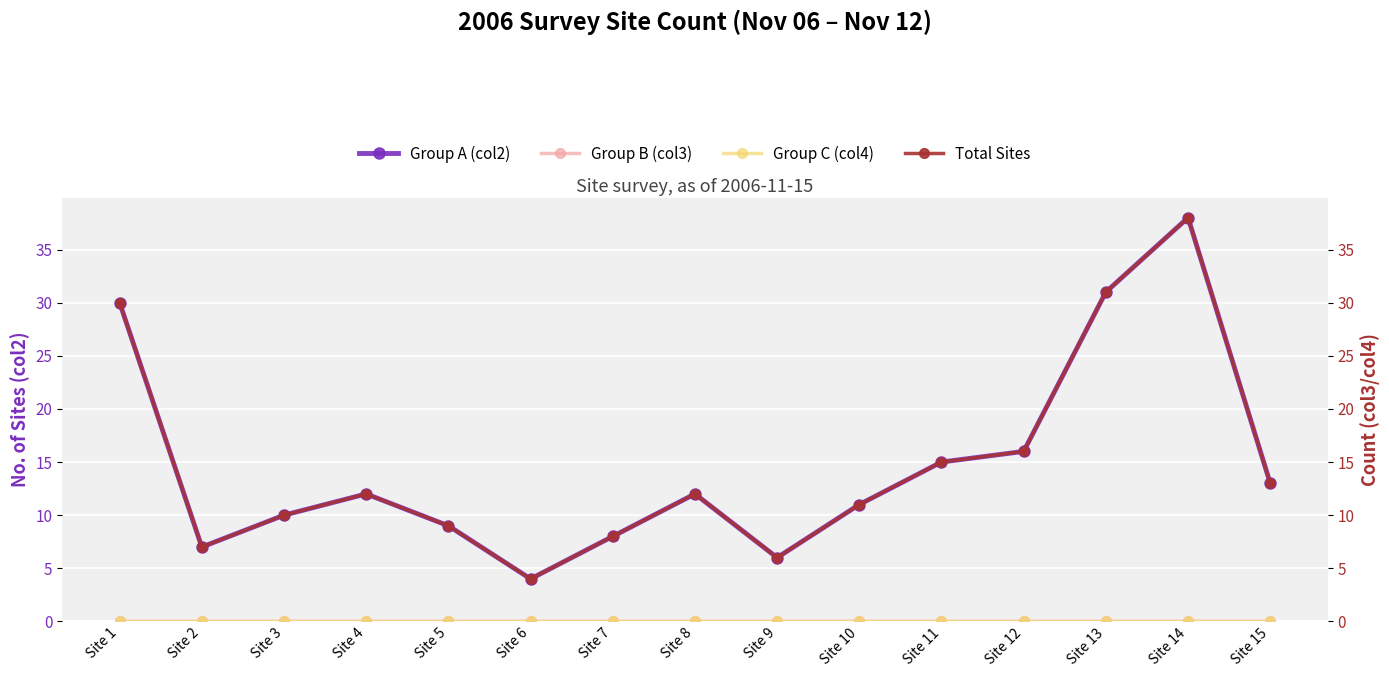

At which label is Total Sites closest to 21?

Site 12